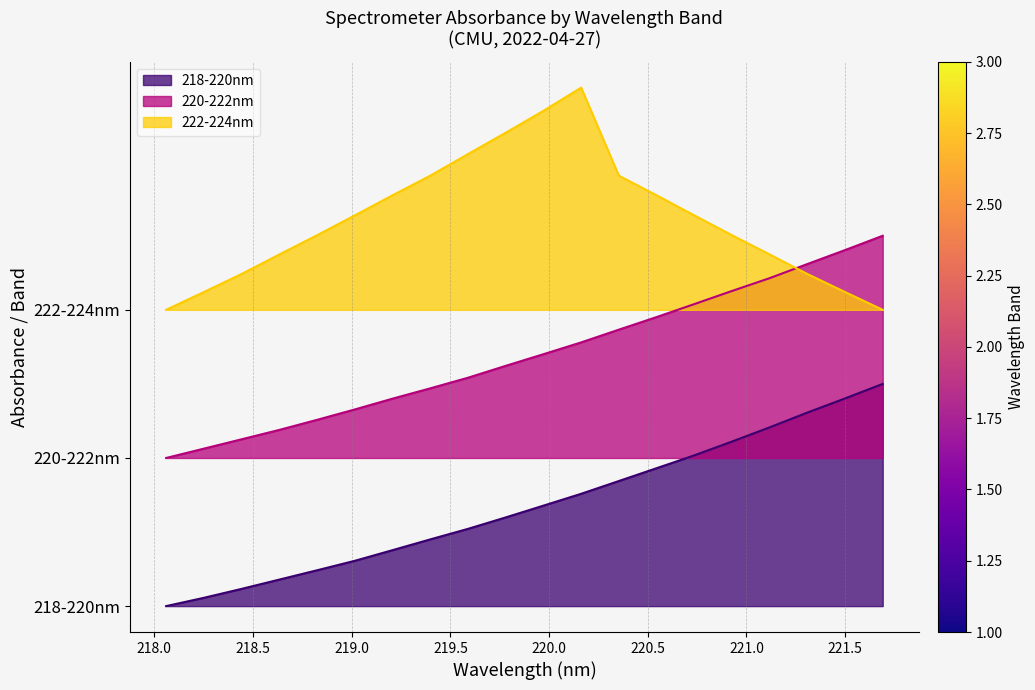

Is the value of 220-222nm at 219.5 greater than the value of 218-220nm at 16?

Yes